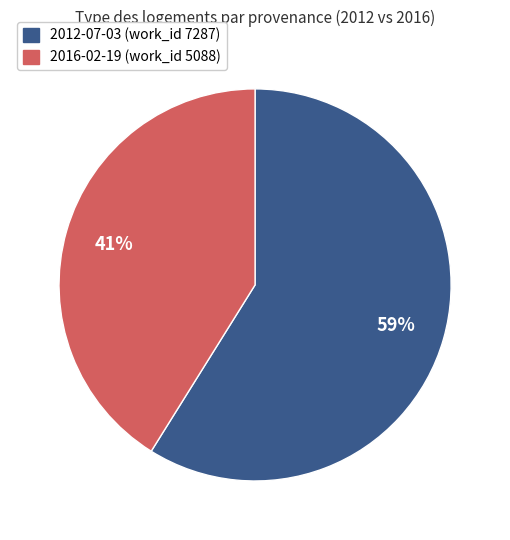

True or false: 2016 accounts for 41% of the total.

True